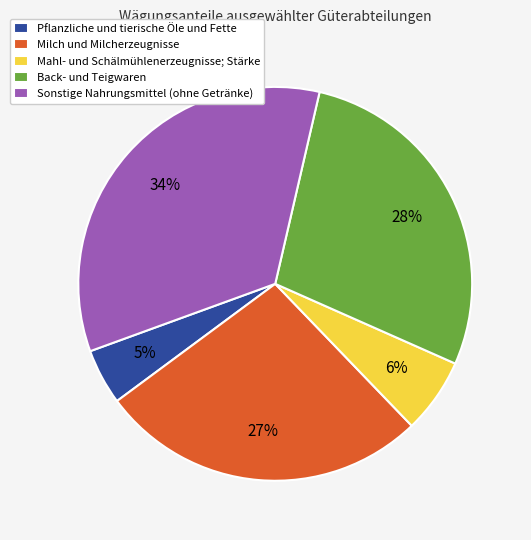

To the nearest percent, what portion does Pflanzliche und tierische Öle und Fette represent?

5%